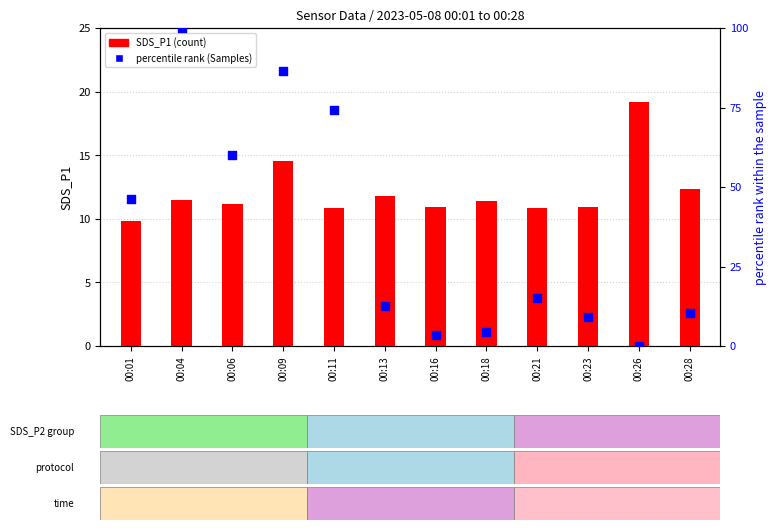

What is the total value across all series at 00:21?

26.1